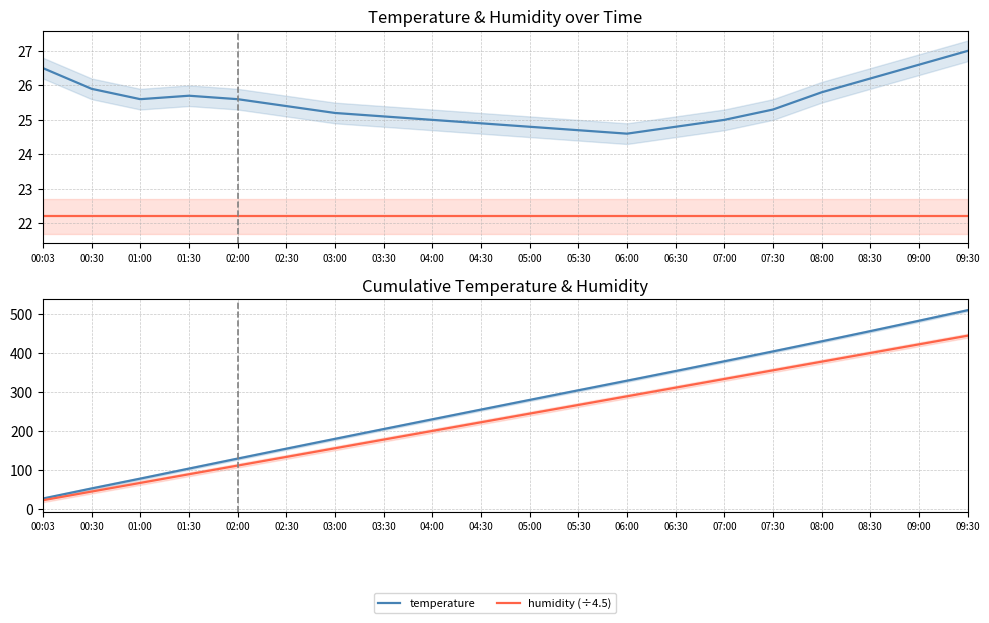

What is the difference between the maximum and second lowest values in the humidity (÷4.5) series?

399.6